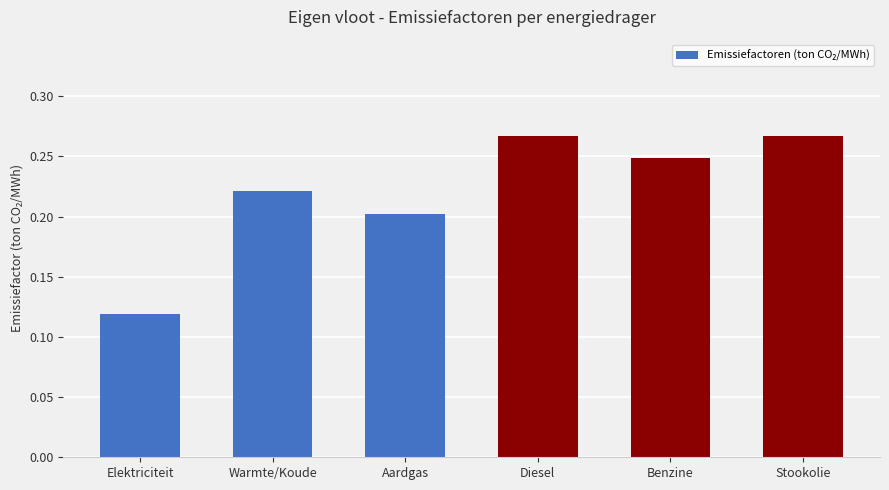

At which category does the chart reach its minimum across all series?

Elektriciteit